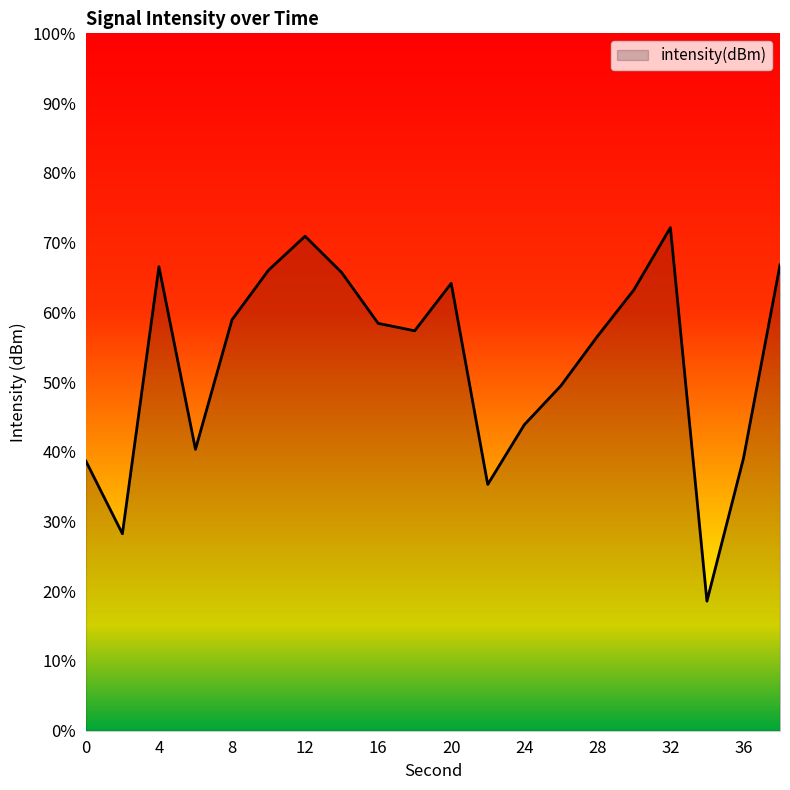

List the labels in order of value, smallest first.

34, 2, 22, 0, 36, 6, 24, 26, 28, 18, 16, 8, 30, 20, 14, 10, 4, 38, 12, 32